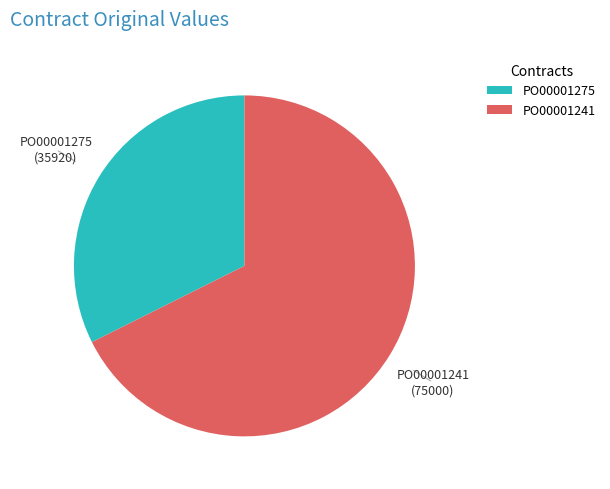

Combined, do PO00001275 and PO00001241 account for over 50%?

Yes